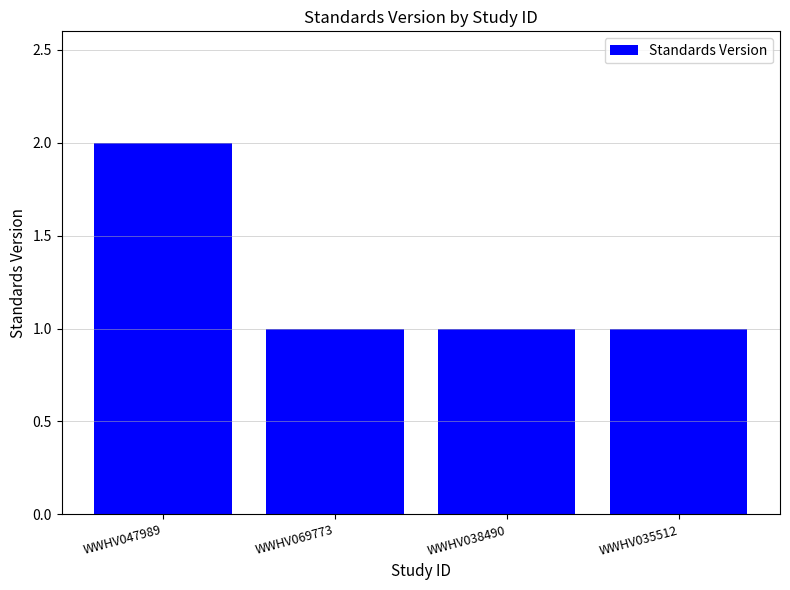

What is the maximum value shown in the chart?

2